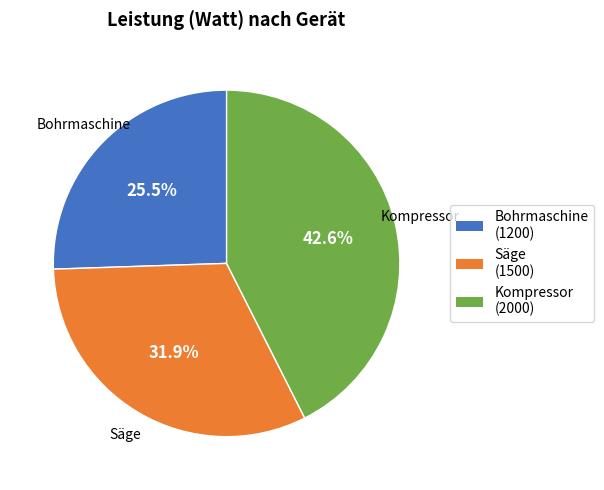

Which has a higher value, Säge or Kompressor?

Kompressor